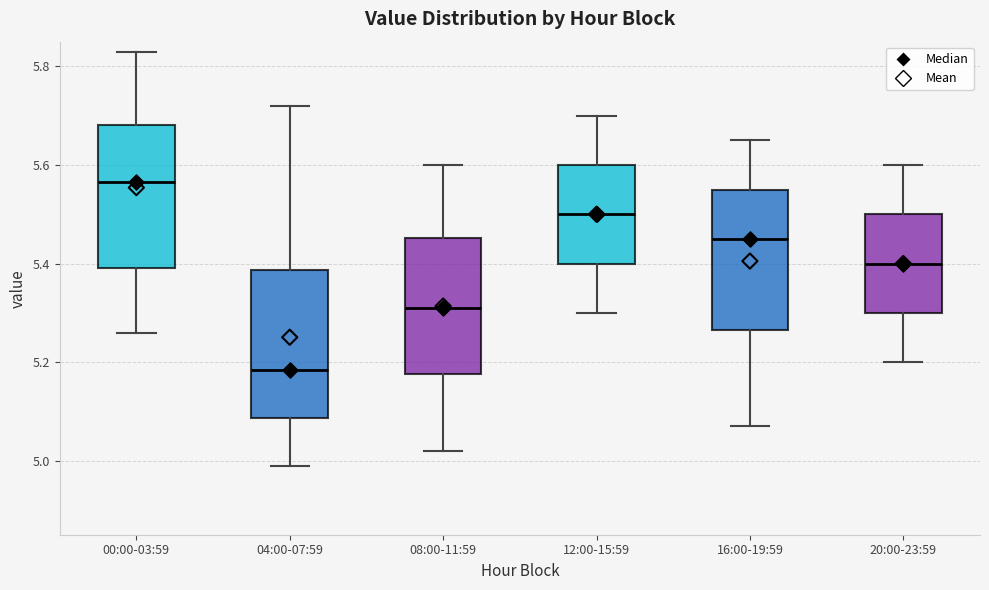

Reading left to right, transcribe this box plot: for each box, give where its median line is, the range the box spans, and where its two whiskers end, as read against the y-axis. The values are not printed on the chart, so give them approximately, as read against the axis.

00:00-03:59: median 5.56, box 5.40 to 5.68, whiskers 5.26 to 5.84
04:00-07:59: median 5.18, box 5.08 to 5.38, whiskers 5.00 to 5.72
08:00-11:59: median 5.32, box 5.18 to 5.46, whiskers 5.02 to 5.60
12:00-15:59: median 5.50, box 5.40 to 5.60, whiskers 5.30 to 5.70
16:00-19:59: median 5.46, box 5.26 to 5.56, whiskers 5.08 to 5.66
20:00-23:59: median 5.40, box 5.30 to 5.50, whiskers 5.20 to 5.60